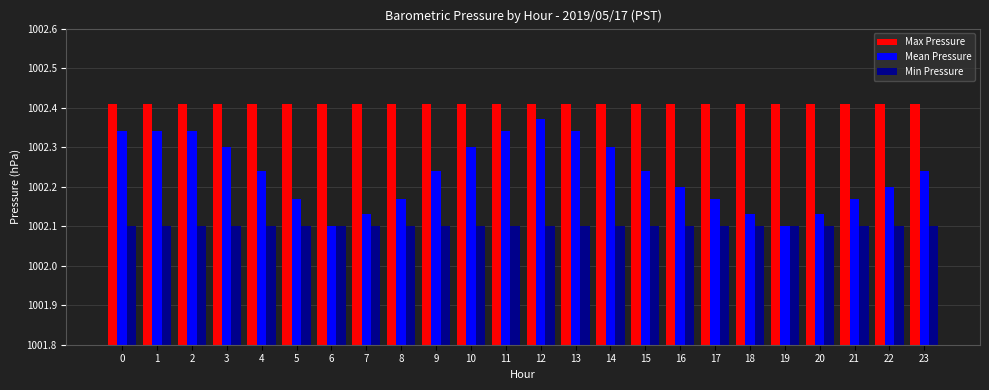

True or false: Mean Pressure has a value of 401.3 at 7.

False